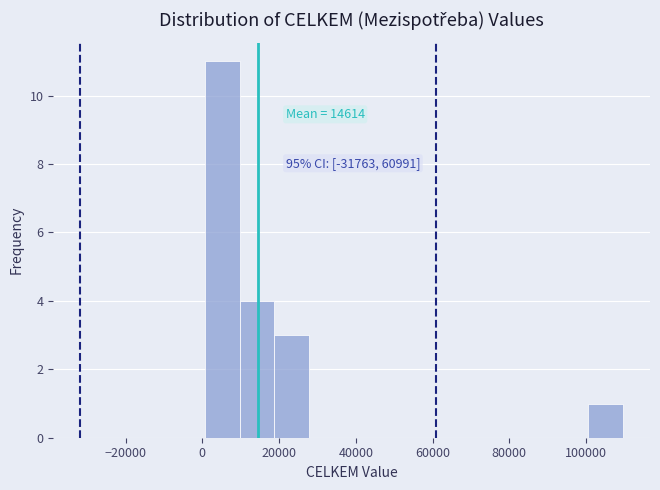

Which range on the x-axis has the tallest bar?

0 to 10000